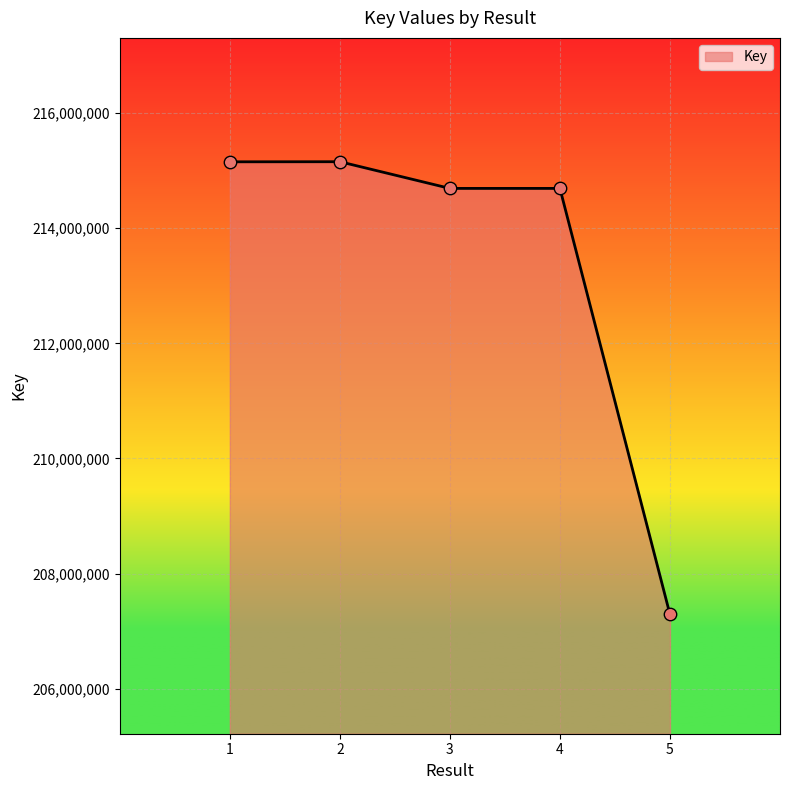

What is the change in value from 4 to 5?

-7402168